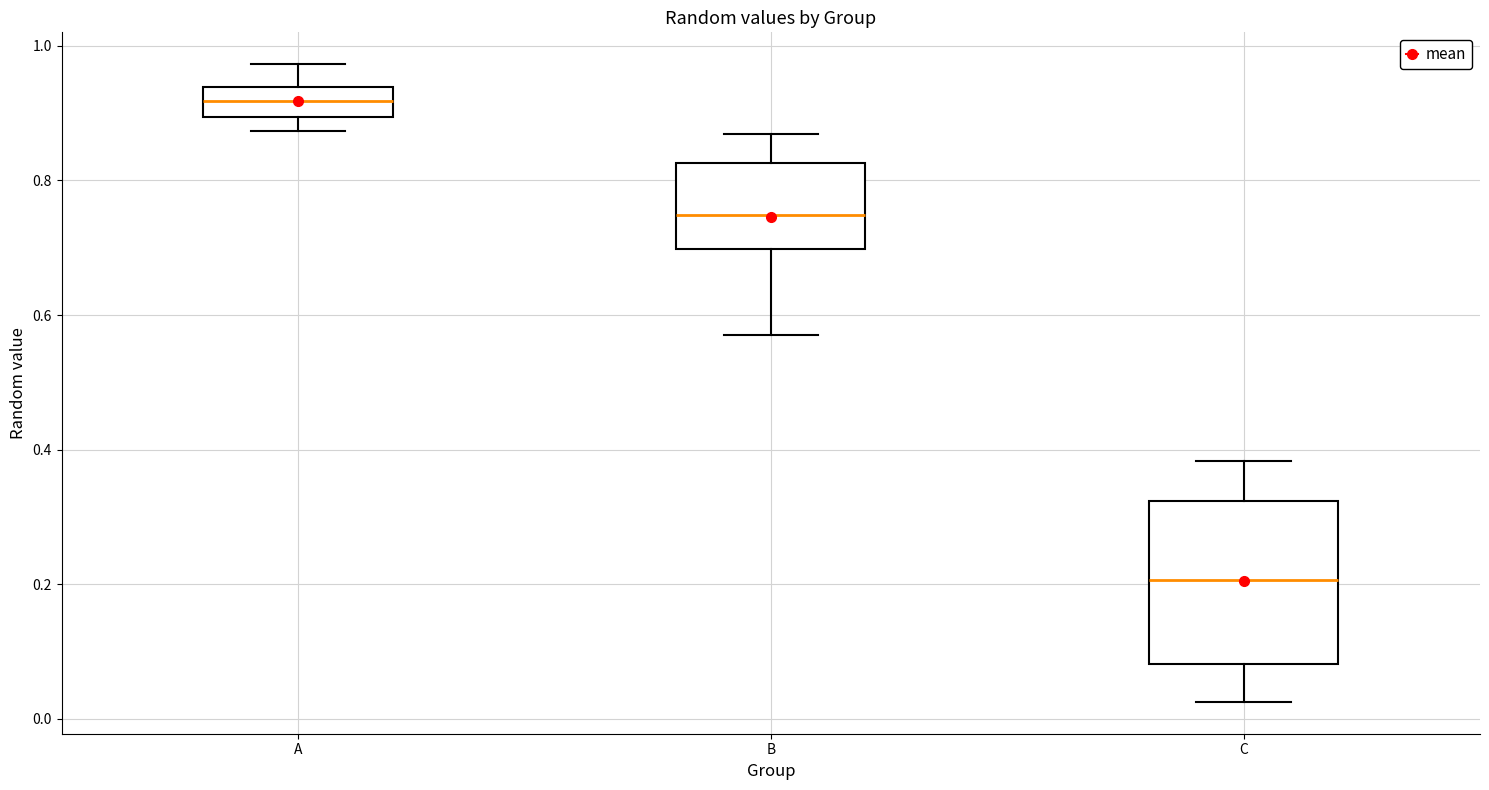

Where does the lower whisker of the box for C end on the y-axis? The values are not printed on the chart, so give them approximately, as read against the axis.

0.02